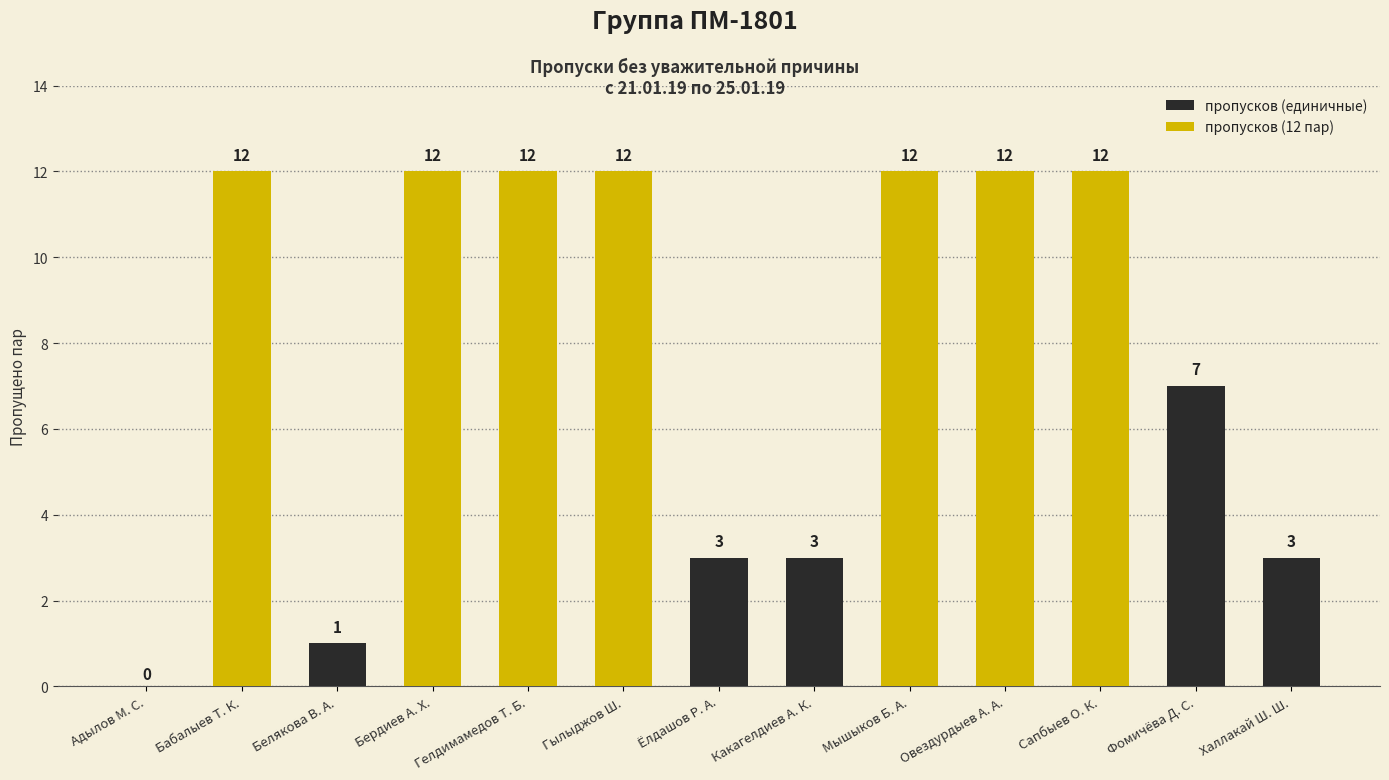

Which series has the largest total across all categories?

пропусков (12 пар)